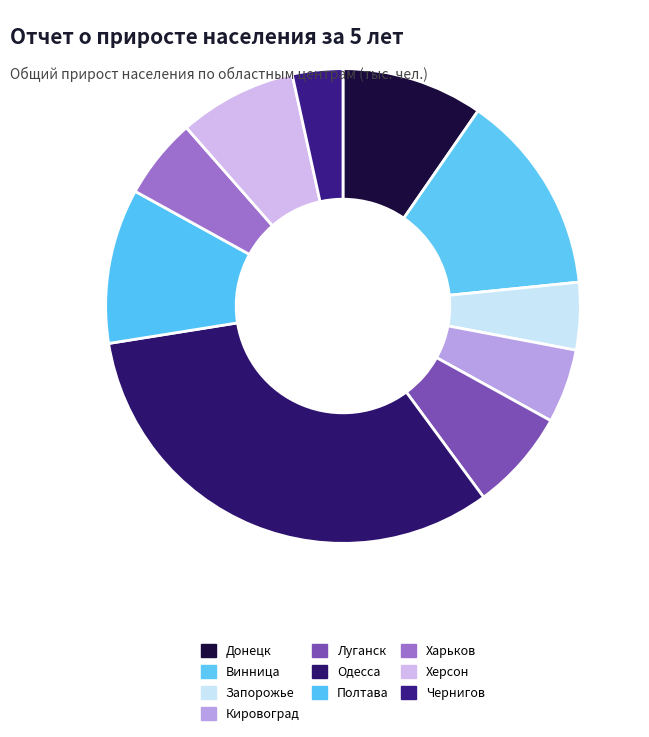

Which category has the biggest portion of the pie?

Одесса